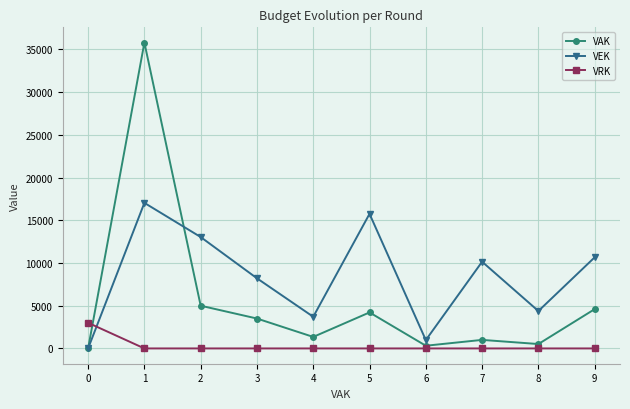

Rank the series by their average value, from lowest to highest.

VRK, VAK, VEK